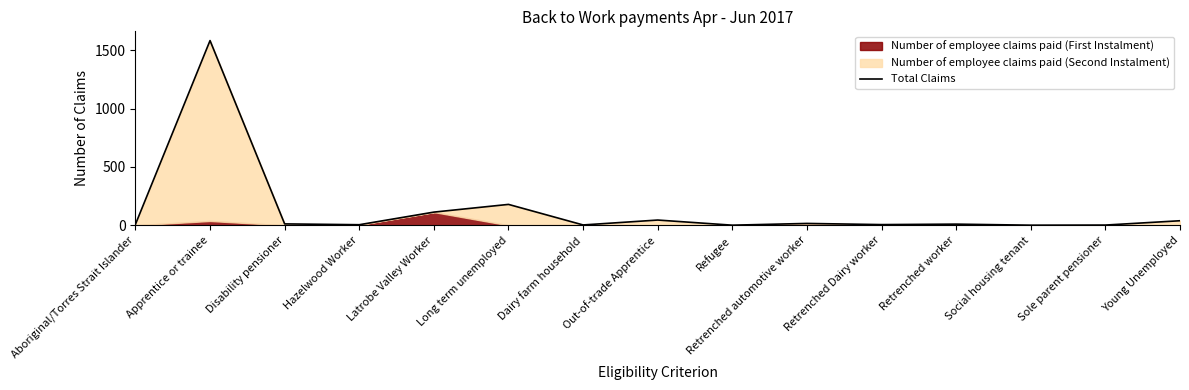

What is the value of the 4th point from the left?

5